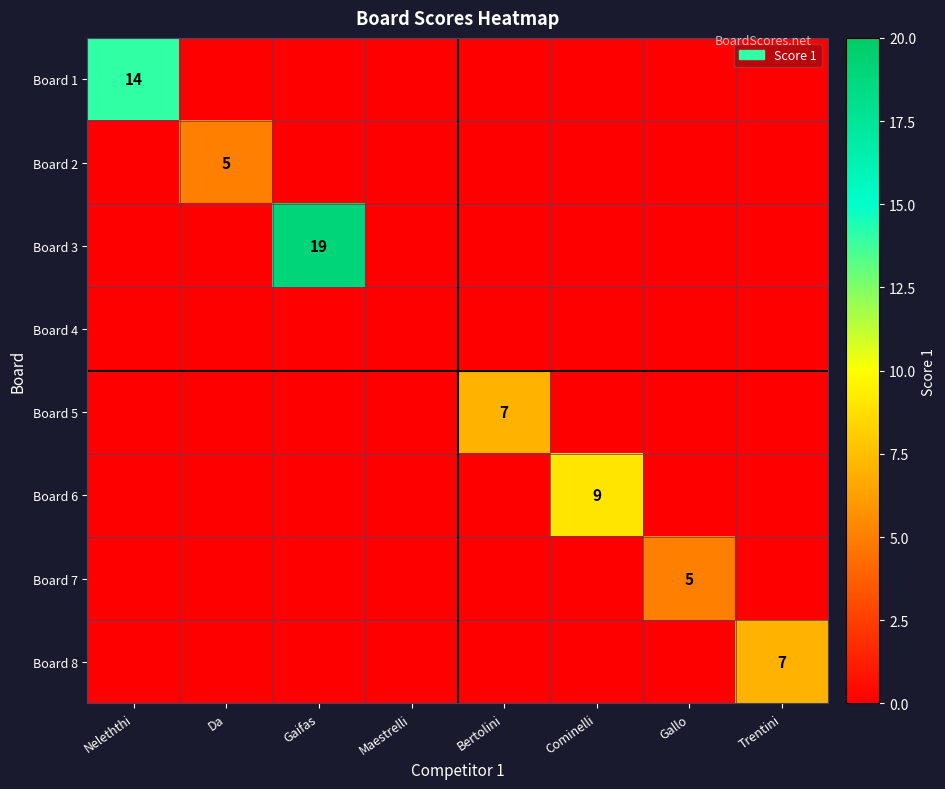

True or false: Board 7 has a value of 7 at Gallo.

False